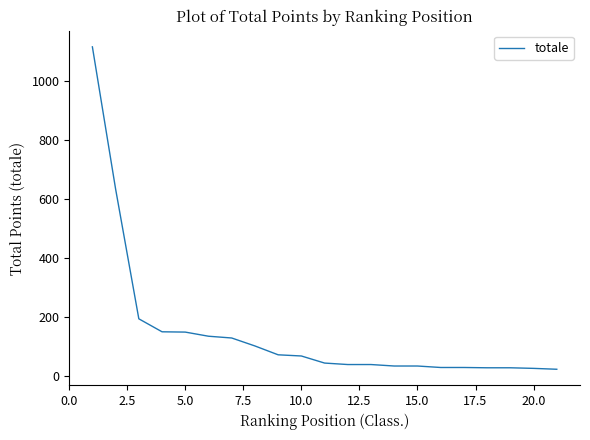

What is the maximum value shown in the chart?

1117